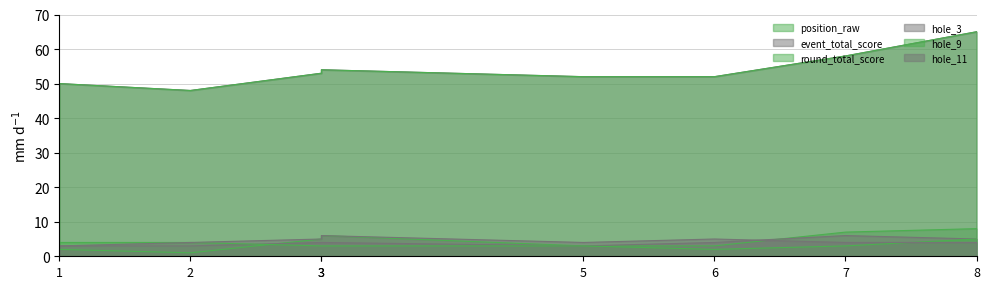

What is the total value across all series at 3?

123